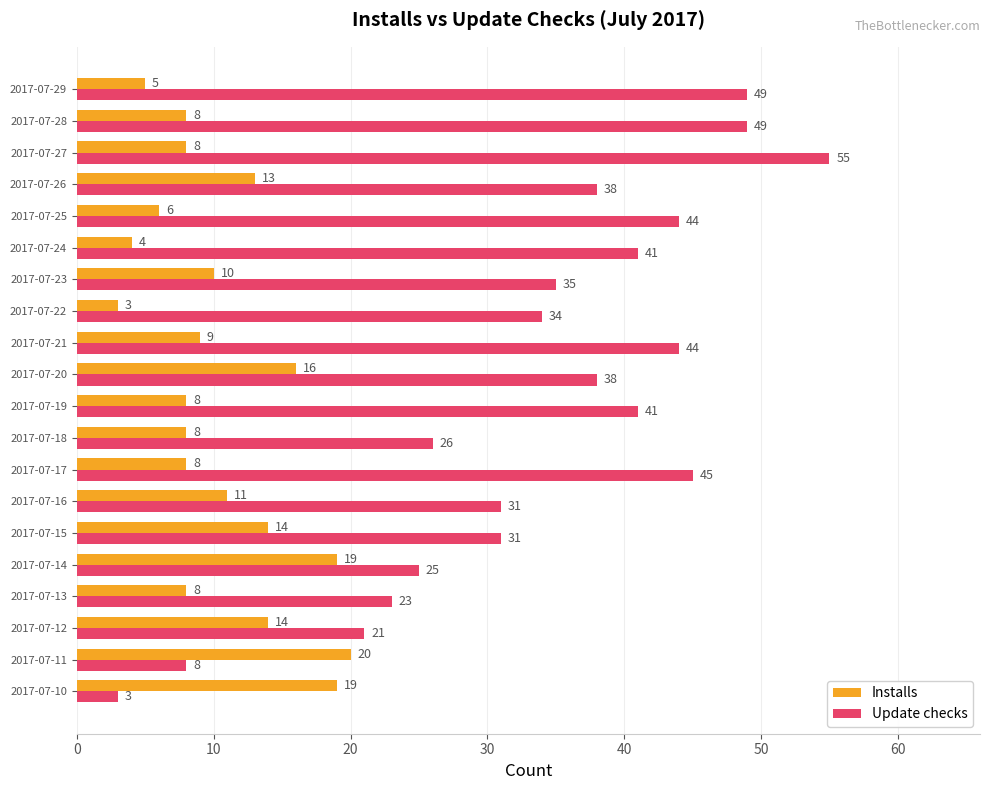

At which category is the sum across all series the highest?

2017-07-27